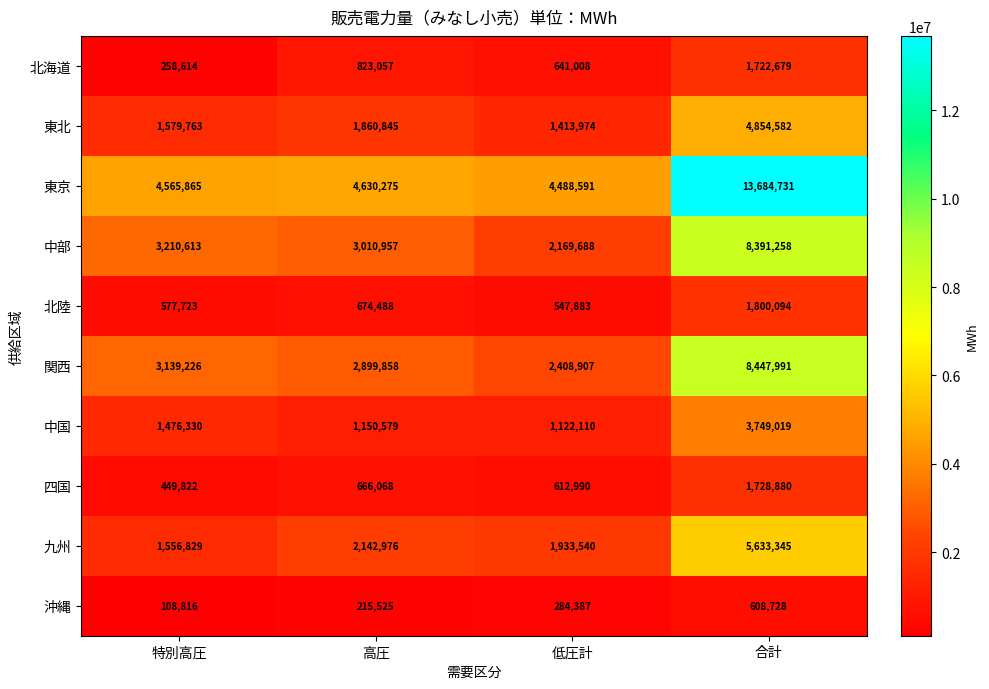

Rank the series by their maximum value, from lowest to highest.

沖縄, 北海道, 四国, 北陸, 中国, 東北, 九州, 中部, 関西, 東京